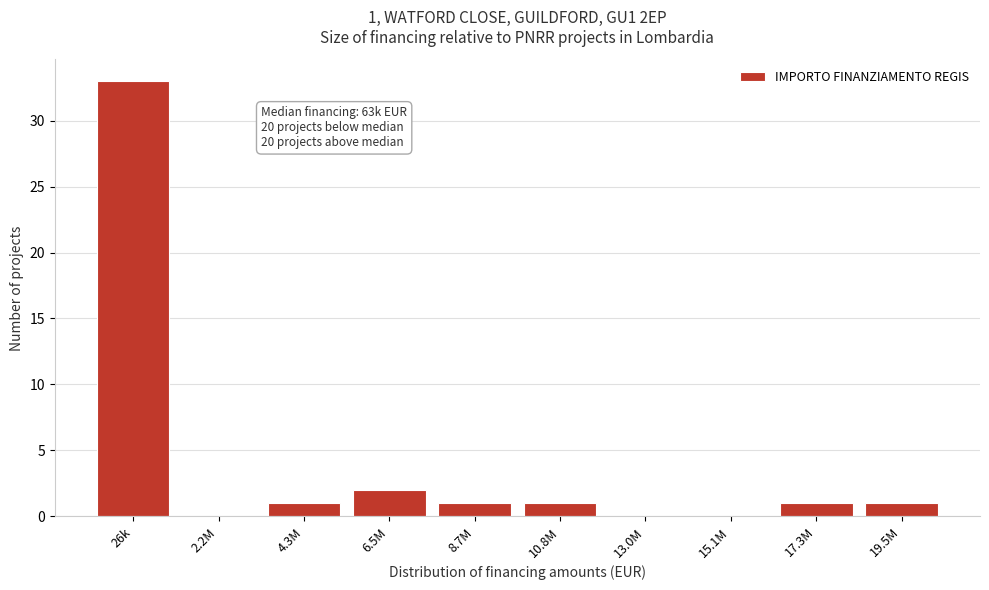

Reading left to right, what are all the values shown in this chart?

26k=33	2.2M=0	4.3M=1	6.5M=2	8.7M=1	10.8M=1	13.0M=0	15.1M=0	17.3M=1	19.5M=1